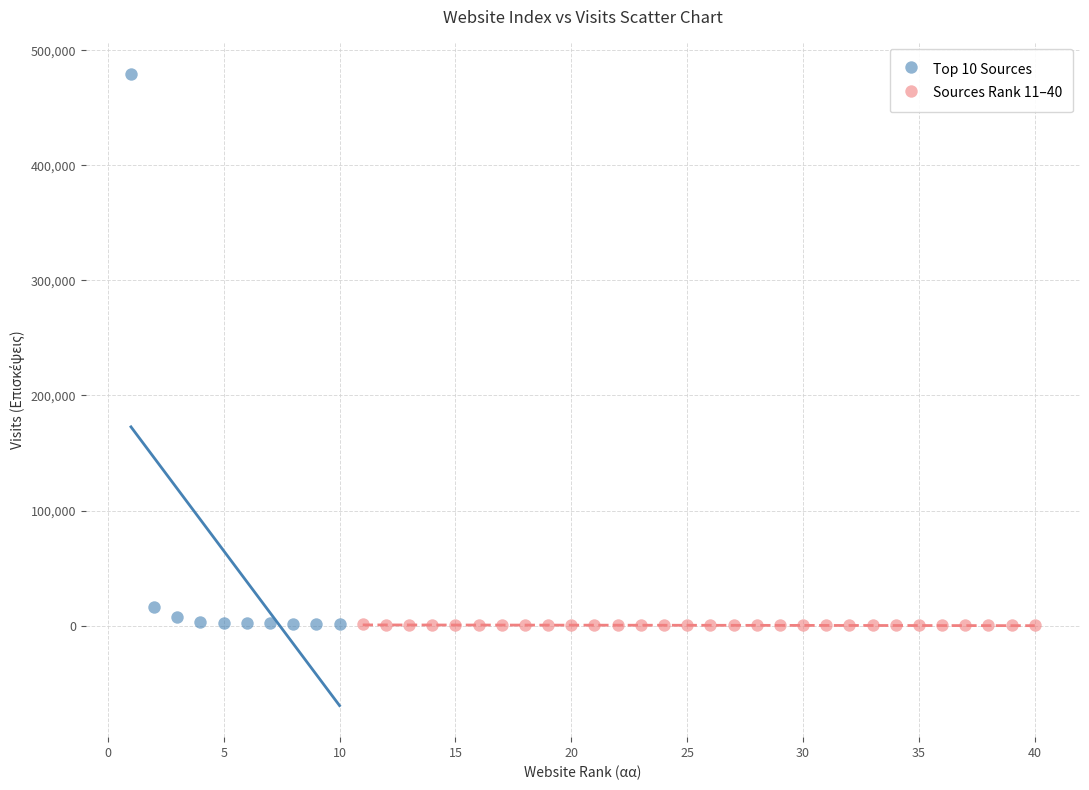

Which series has the largest Y range (max minus min)?

Top 10 Sources